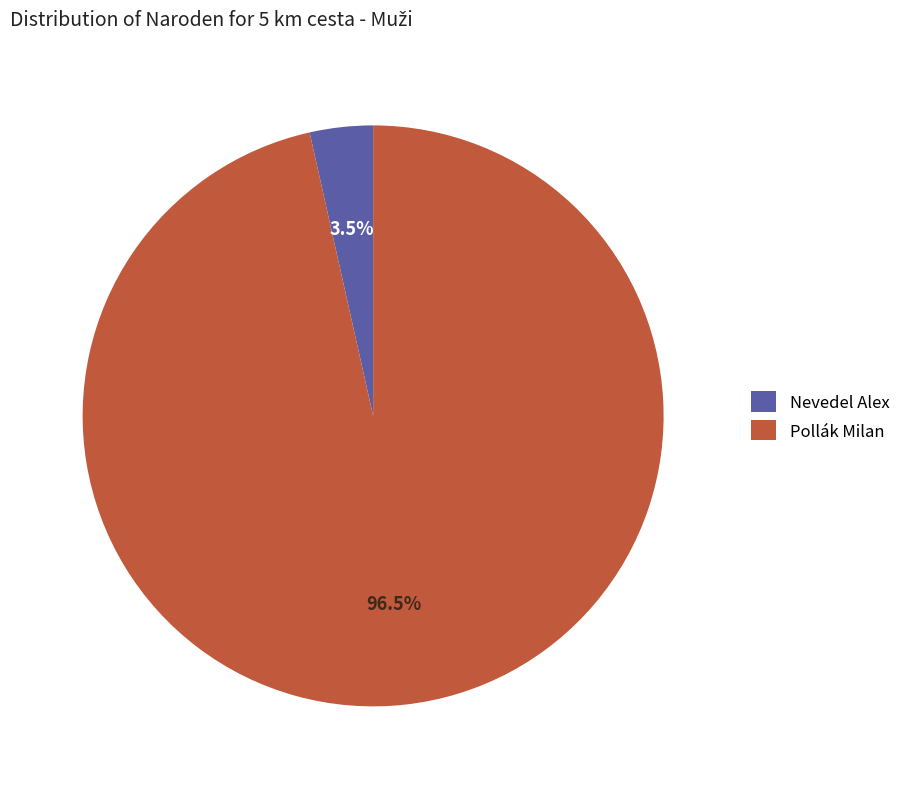

Which slice is the smallest?

Nevedel Alex